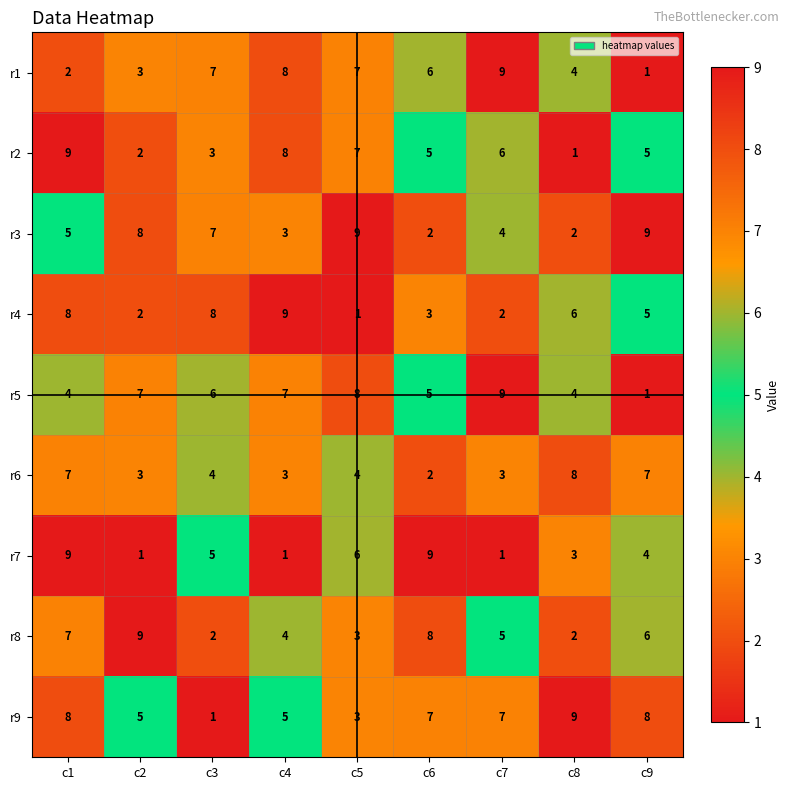

What is the difference between the highest and lowest values at c5?

8